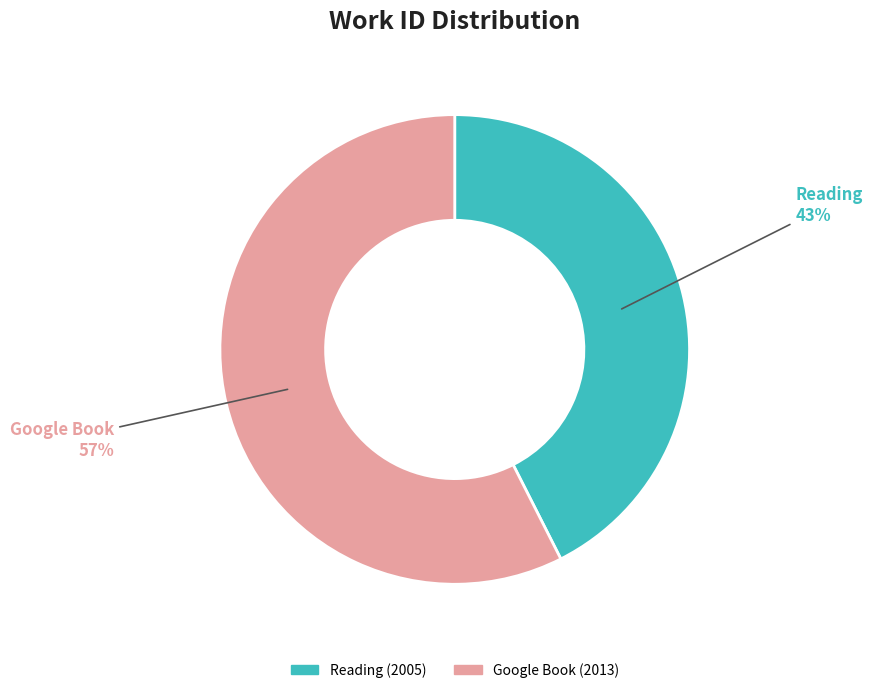

Combined, do Google Book (2013) and Reading (2005) account for over 50%?

Yes